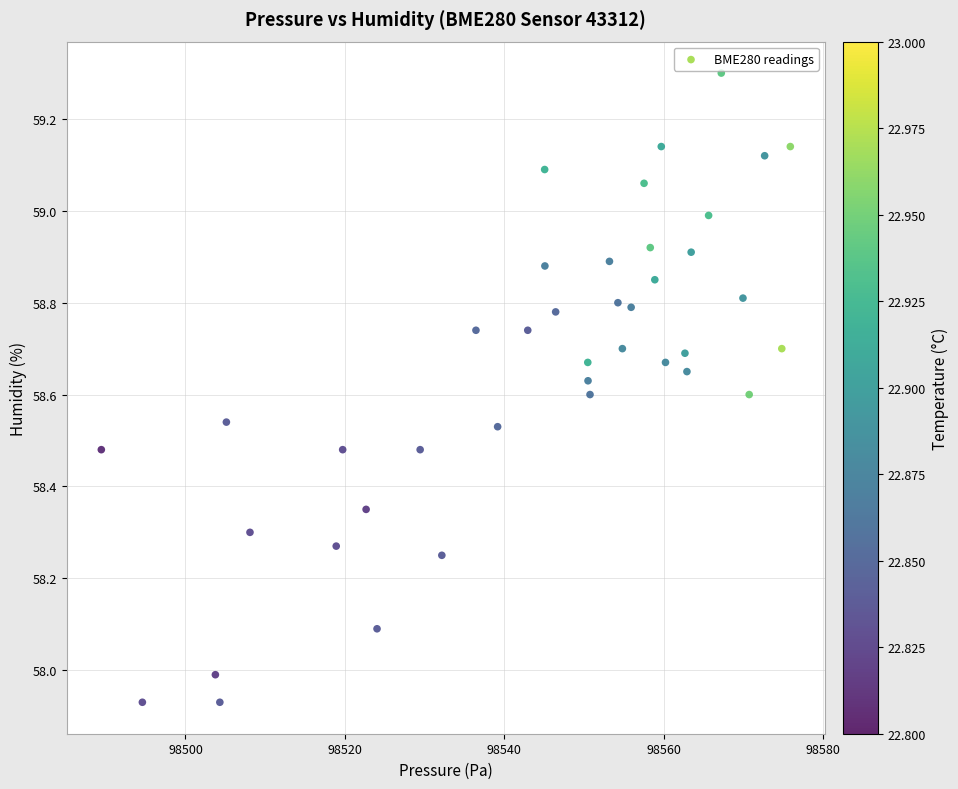

What is the range of X values (max minus min)?

86.4